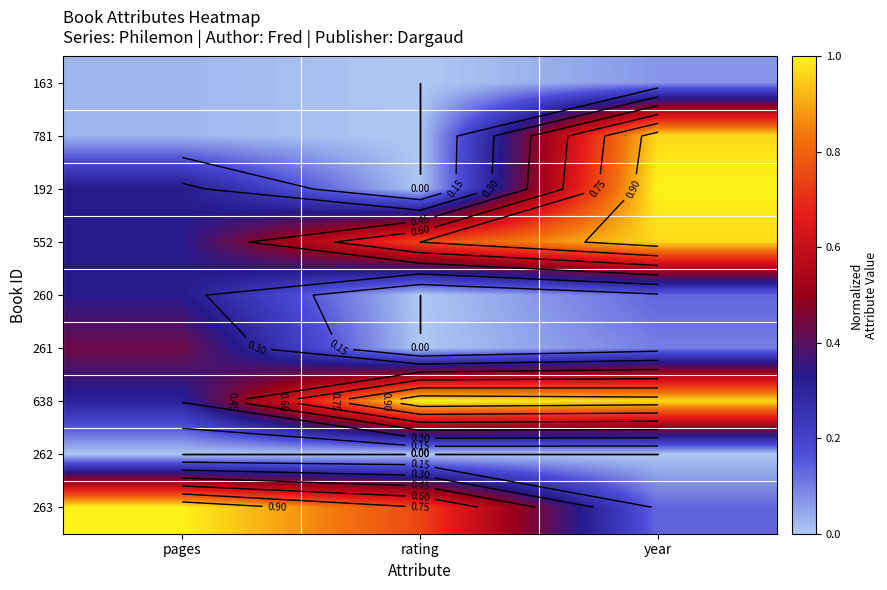

What is the average value of the 263 series?

0.6